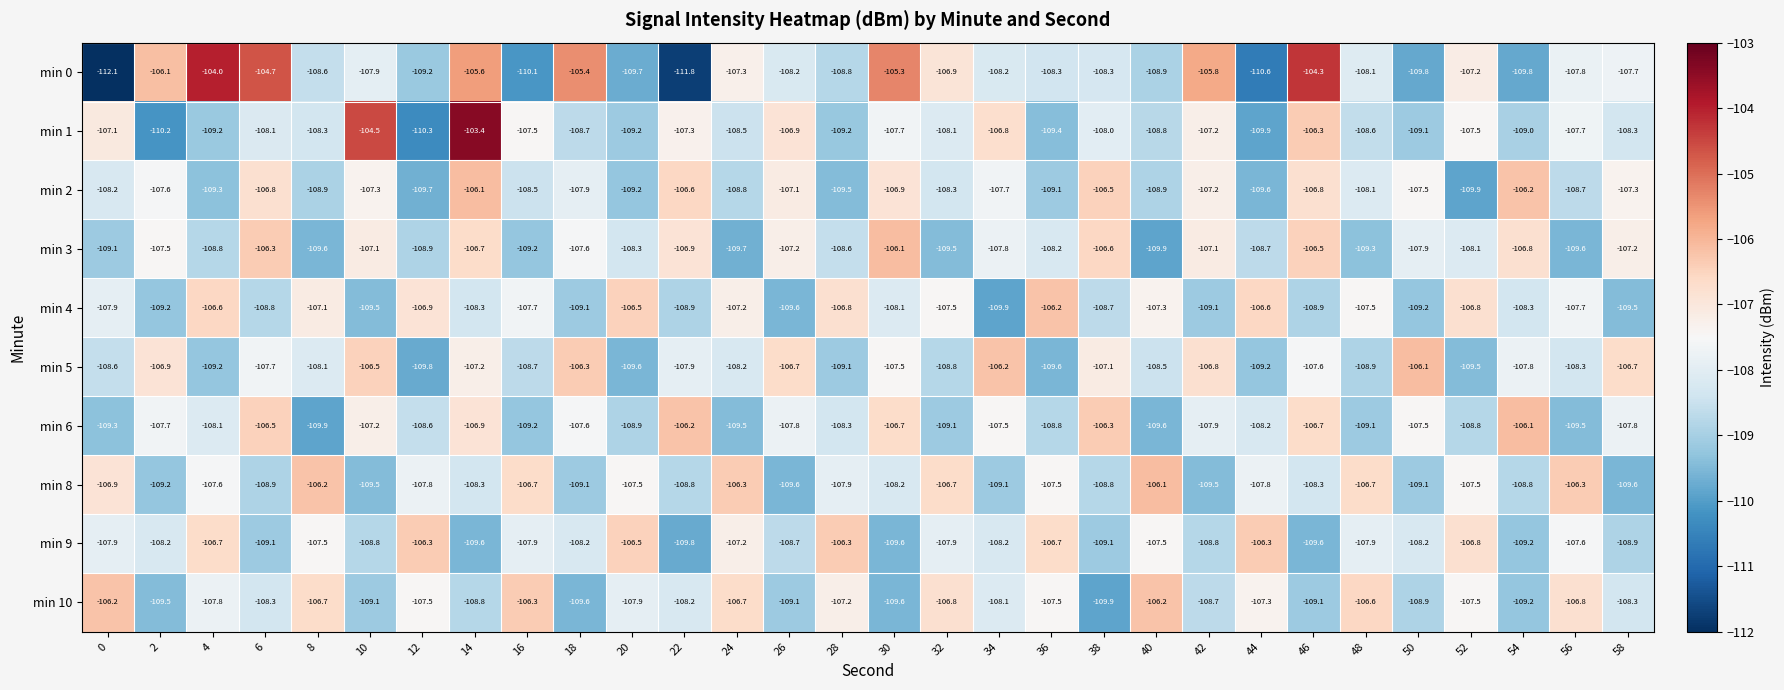

How many categories are shown in the chart?

30